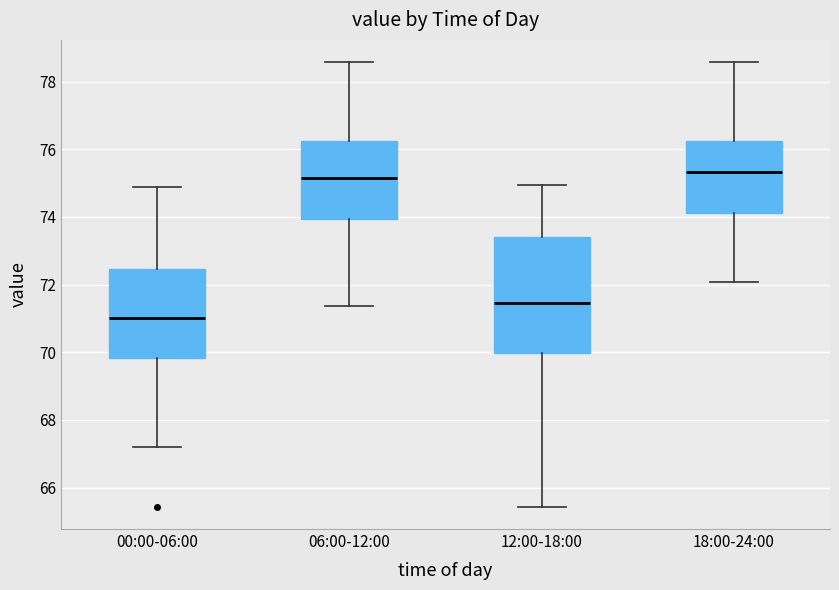

Reading left to right, transcribe this box plot: for each box, give where its median line is, the range the box spans, and where its two whiskers end, as read against the y-axis. The values are not printed on the chart, so give them approximately, as read against the axis.

00:00-06:00: median 71.0, box 69.8 to 72.4, whiskers 67.2 to 75.0
06:00-12:00: median 75.2, box 74.0 to 76.2, whiskers 71.4 to 78.6
12:00-18:00: median 71.4, box 70.0 to 73.4, whiskers 65.4 to 75.0
18:00-24:00: median 75.4, box 74.2 to 76.2, whiskers 72.0 to 78.6